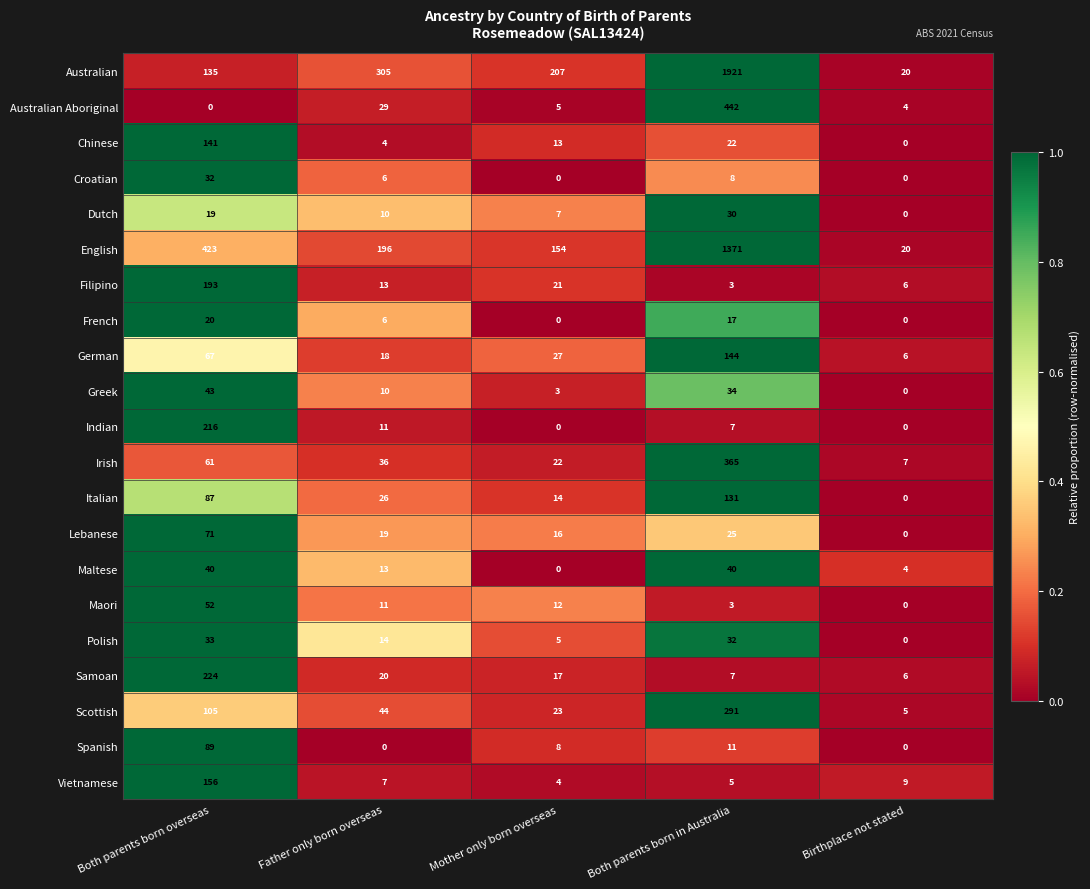

What is the difference between the maximum and minimum values in the English series?

1351